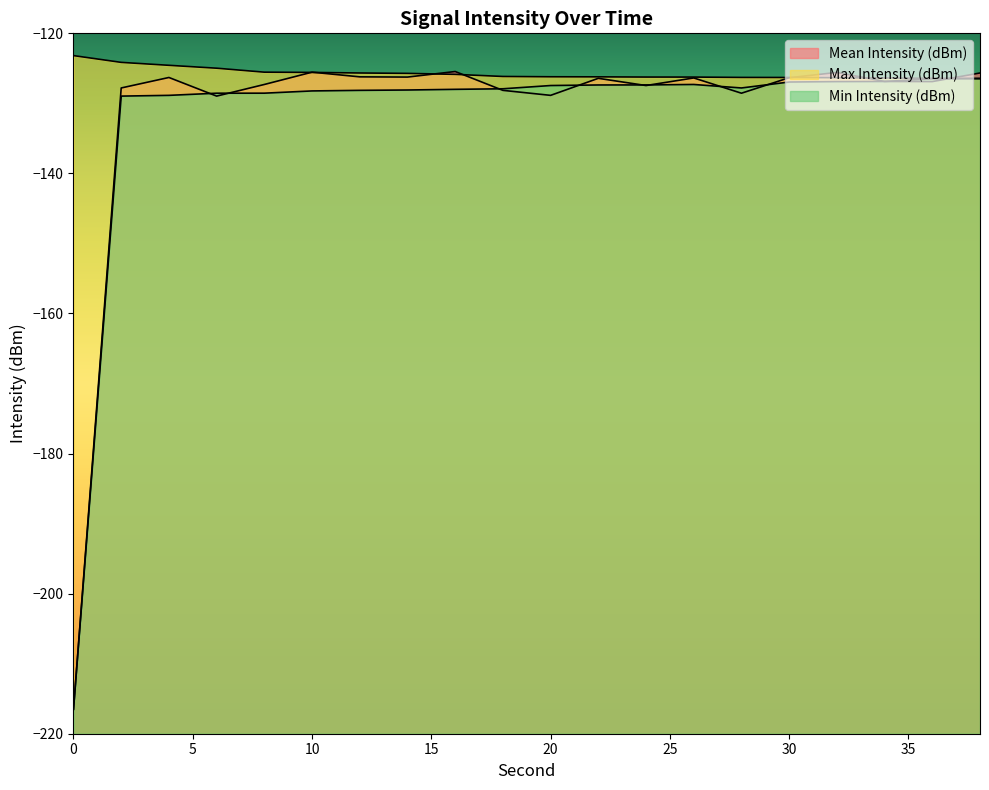

What is the total value across all series at 34?

-380.1